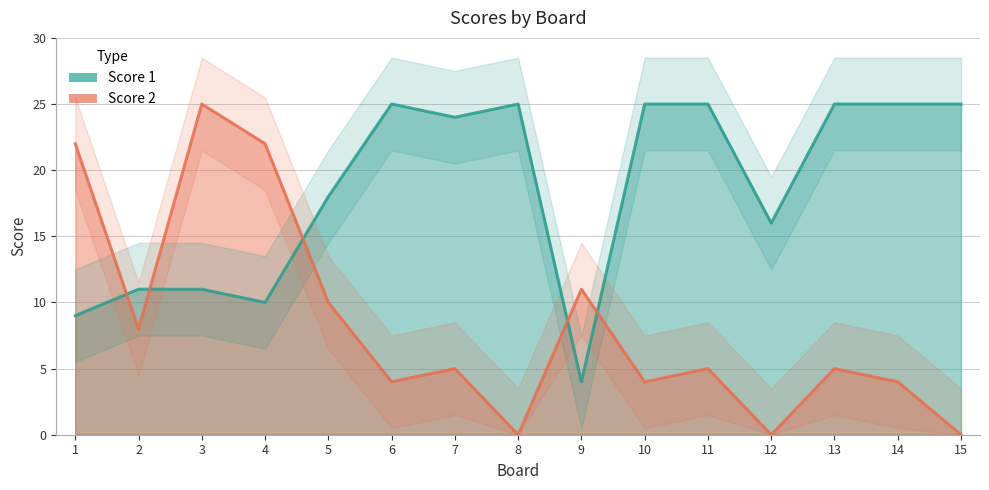

Is it true that Score 2 equals 8 at 2?

True